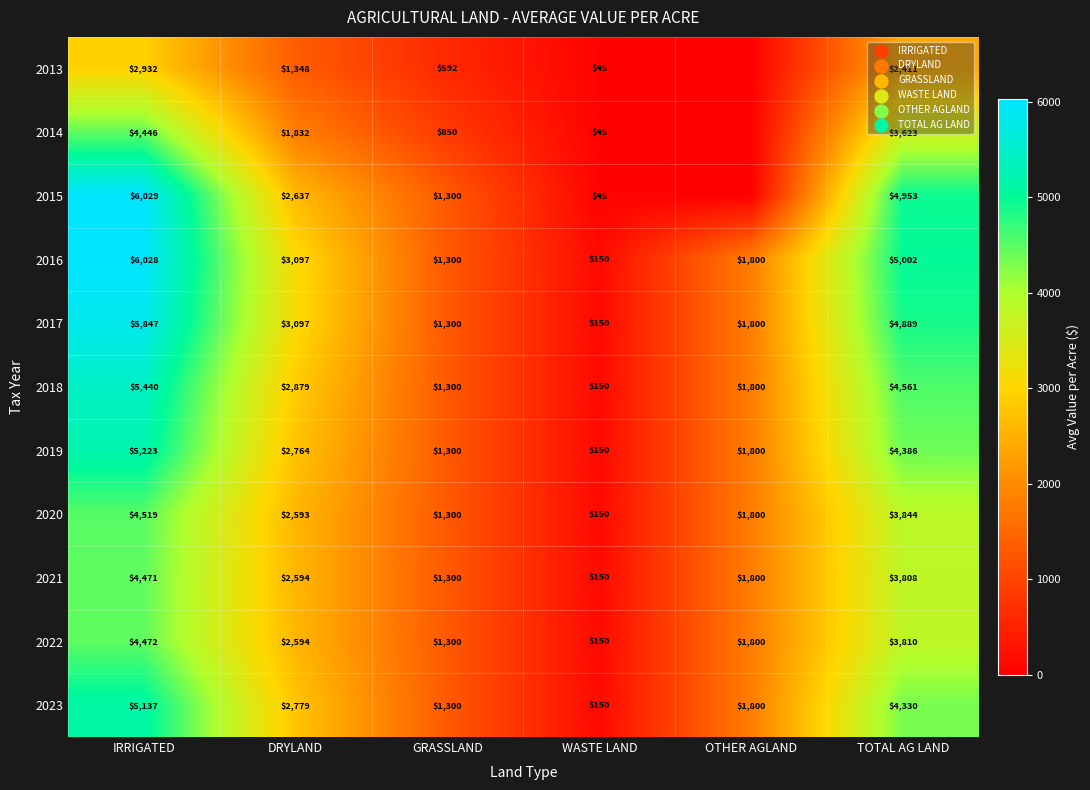

Which has a higher value, OTHER AGLAND or GRASSLAND?

GRASSLAND